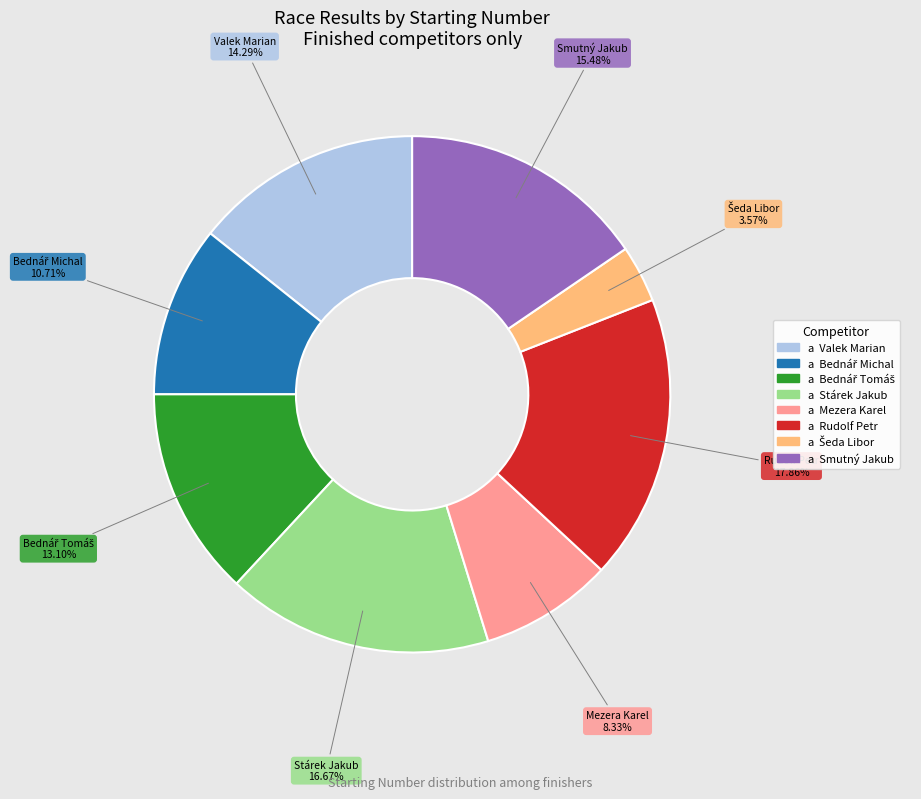

How many slices are in this pie chart?

8